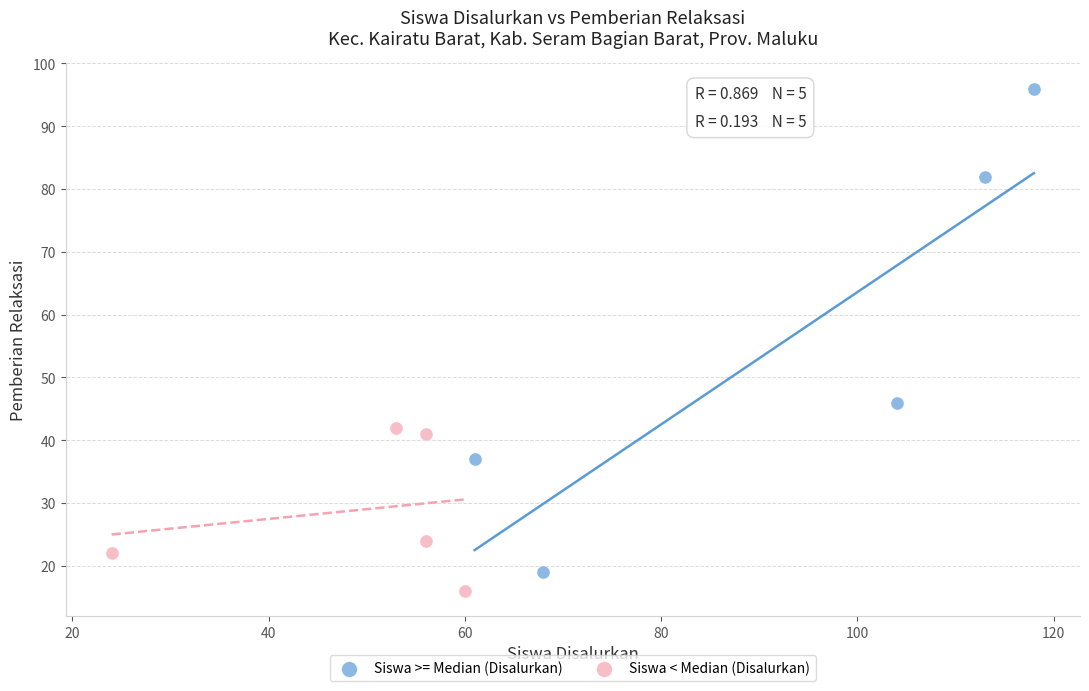

Which series contains the highest Y value?

Siswa >= Median (Disalurkan)